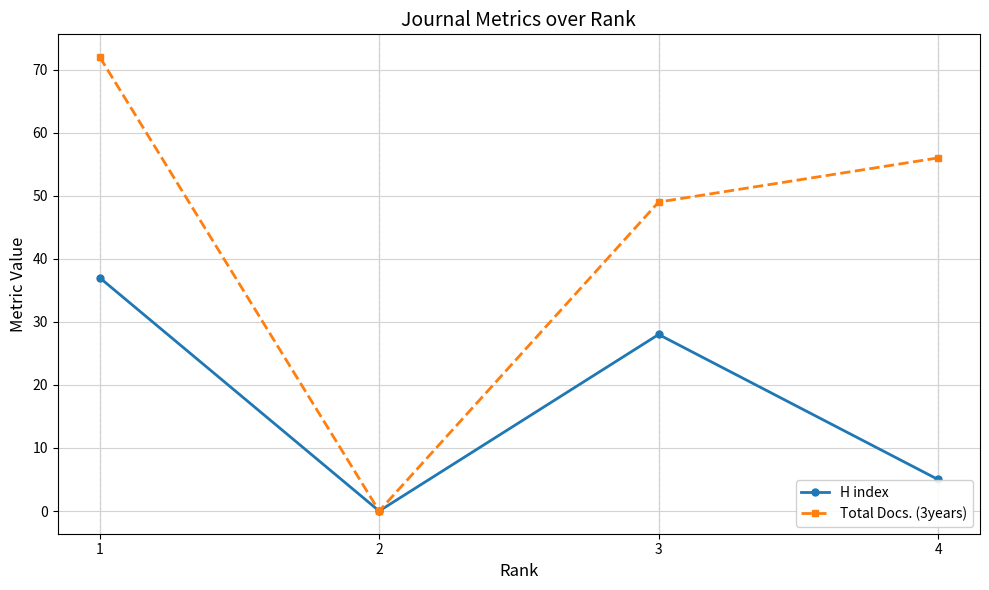

Reading left to right, extract all data points from this chart.

H index: 1=37	2=0	3=28	4=5
Total Docs. (3years): 1=72	2=0	3=49	4=56